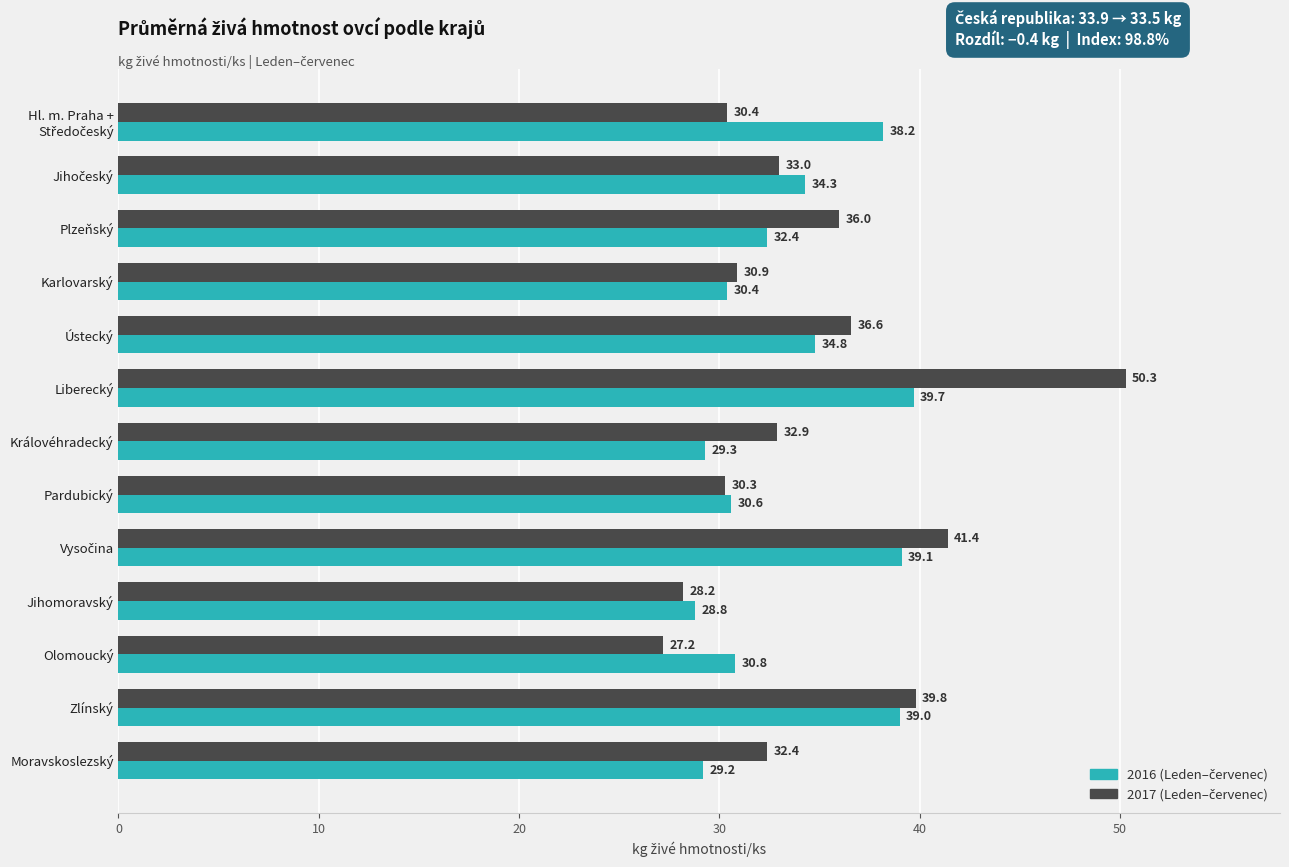

At how many categories does at least one series exceed 33?

7